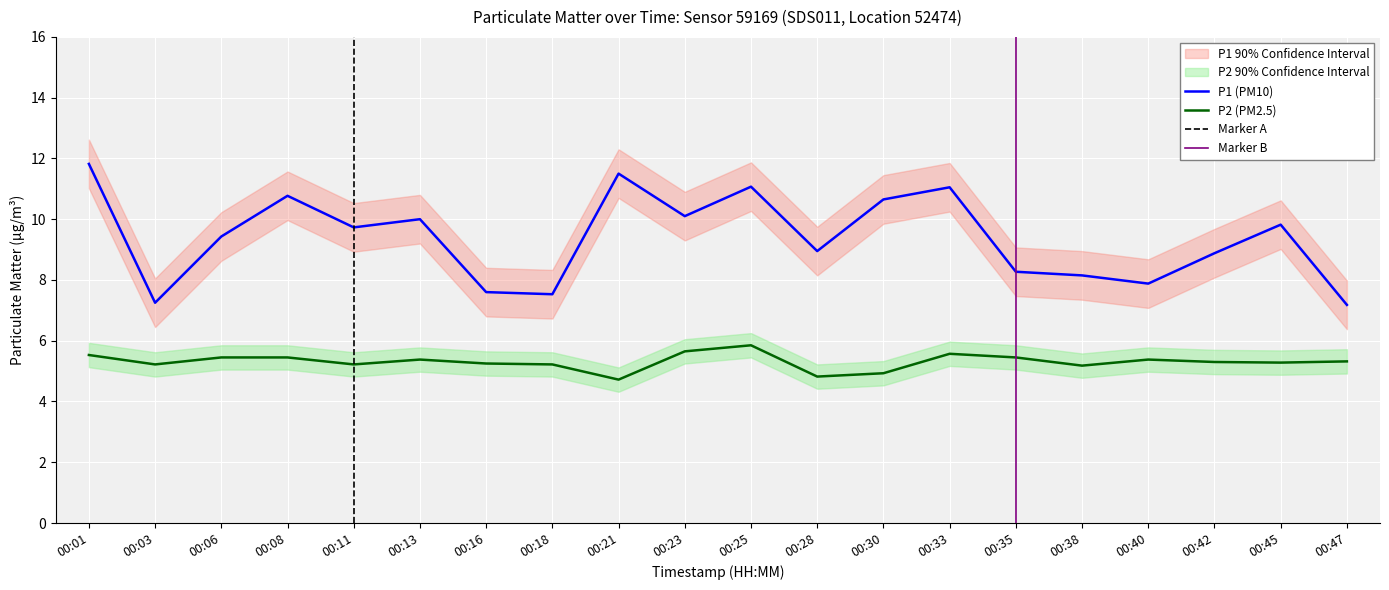

True or false: P2 and P1 intersect in this chart.

False